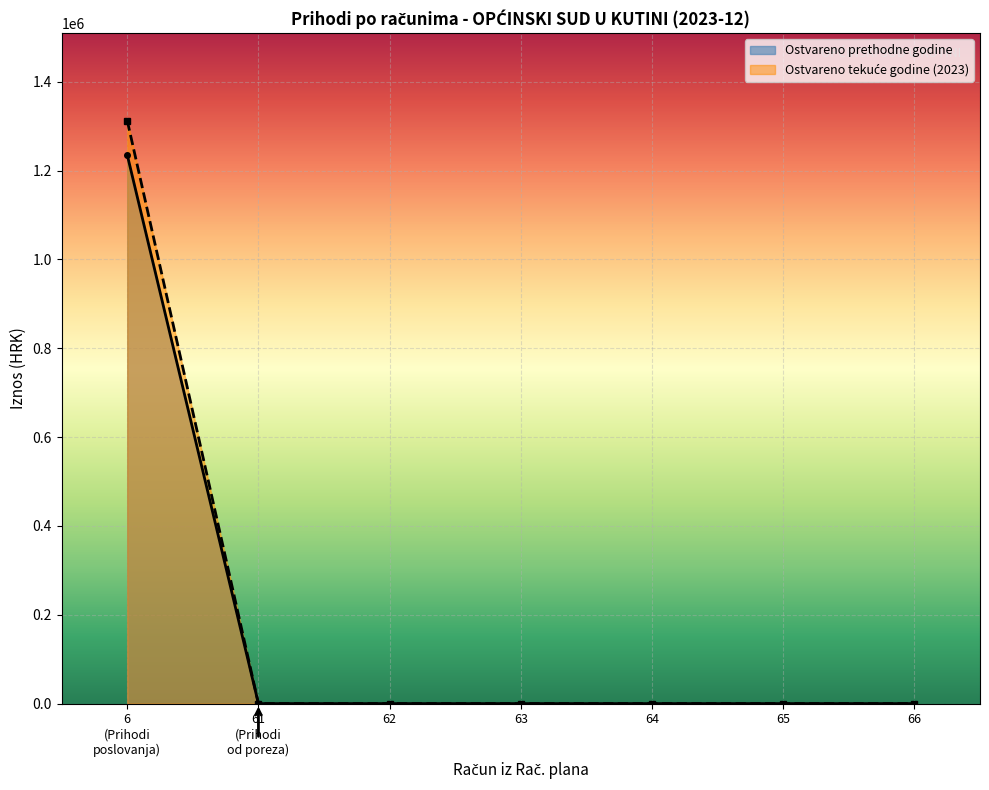

True or false: Ostvareno u izvještajnom razdoblju tekuće godine and Ostvareno u izvještajnom razdoblju prethodne godine intersect in this chart.

False